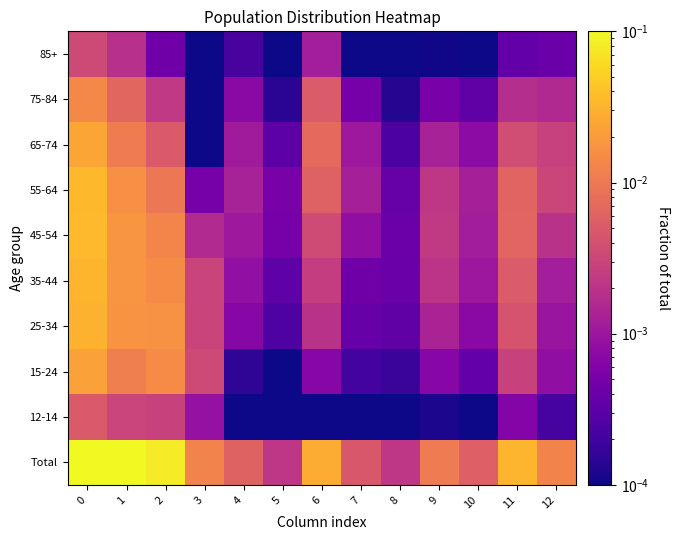

What is the spread (max minus min) of values at 1?

0.1